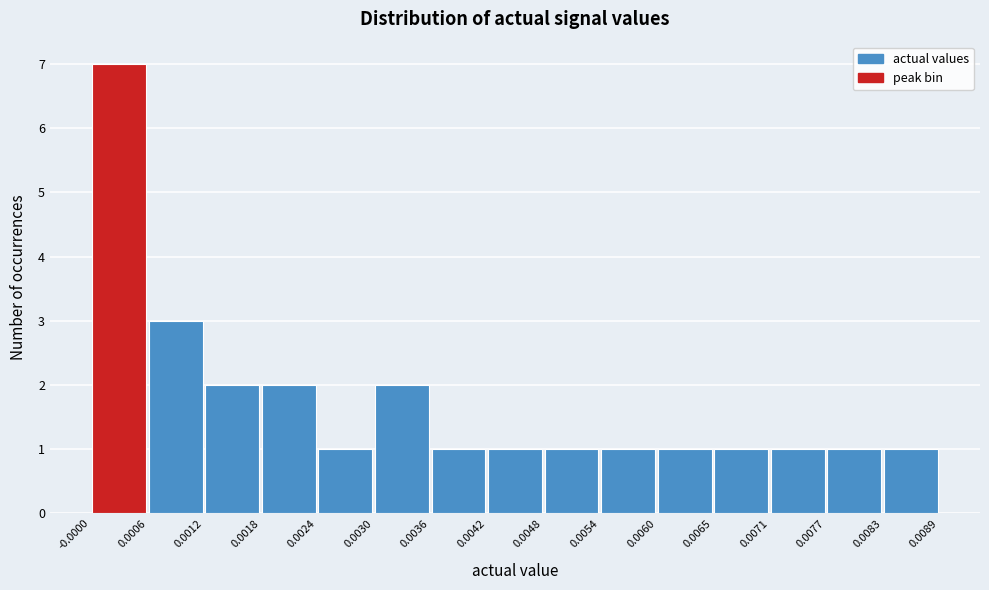

Which range on the x-axis has the tallest bar?

-0.0000 to 0.0006